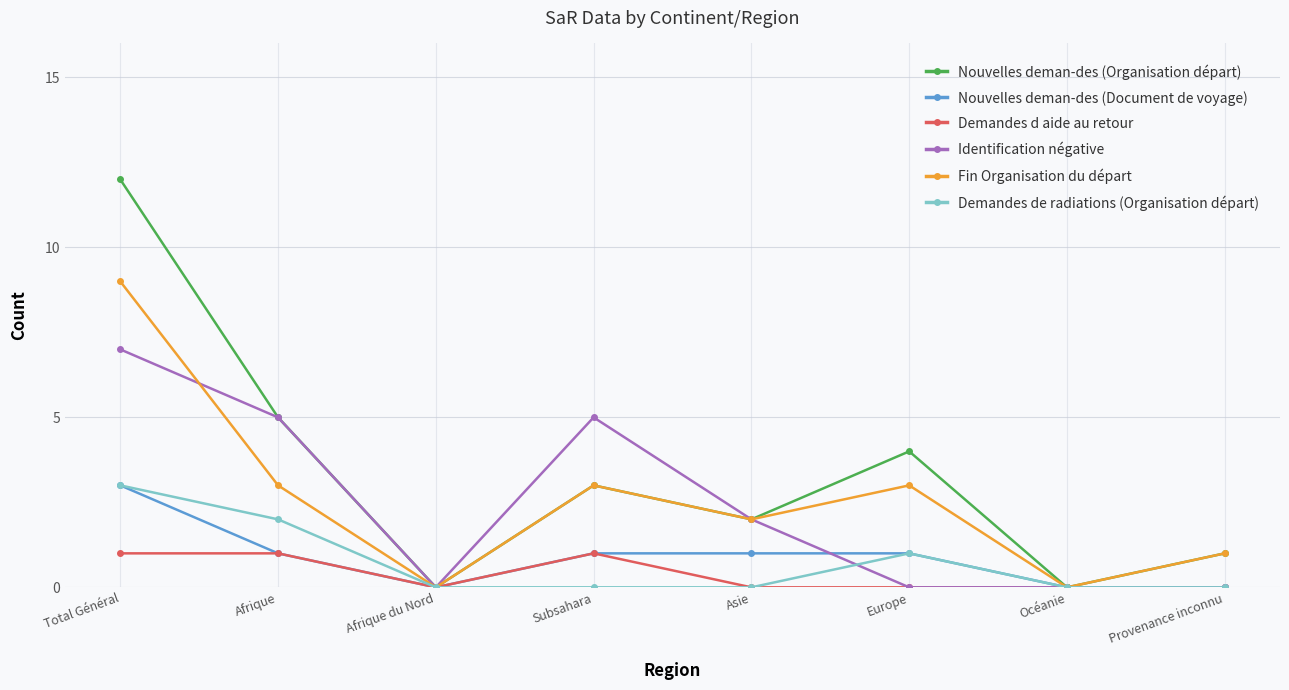

How many lines are shown in the chart?

6